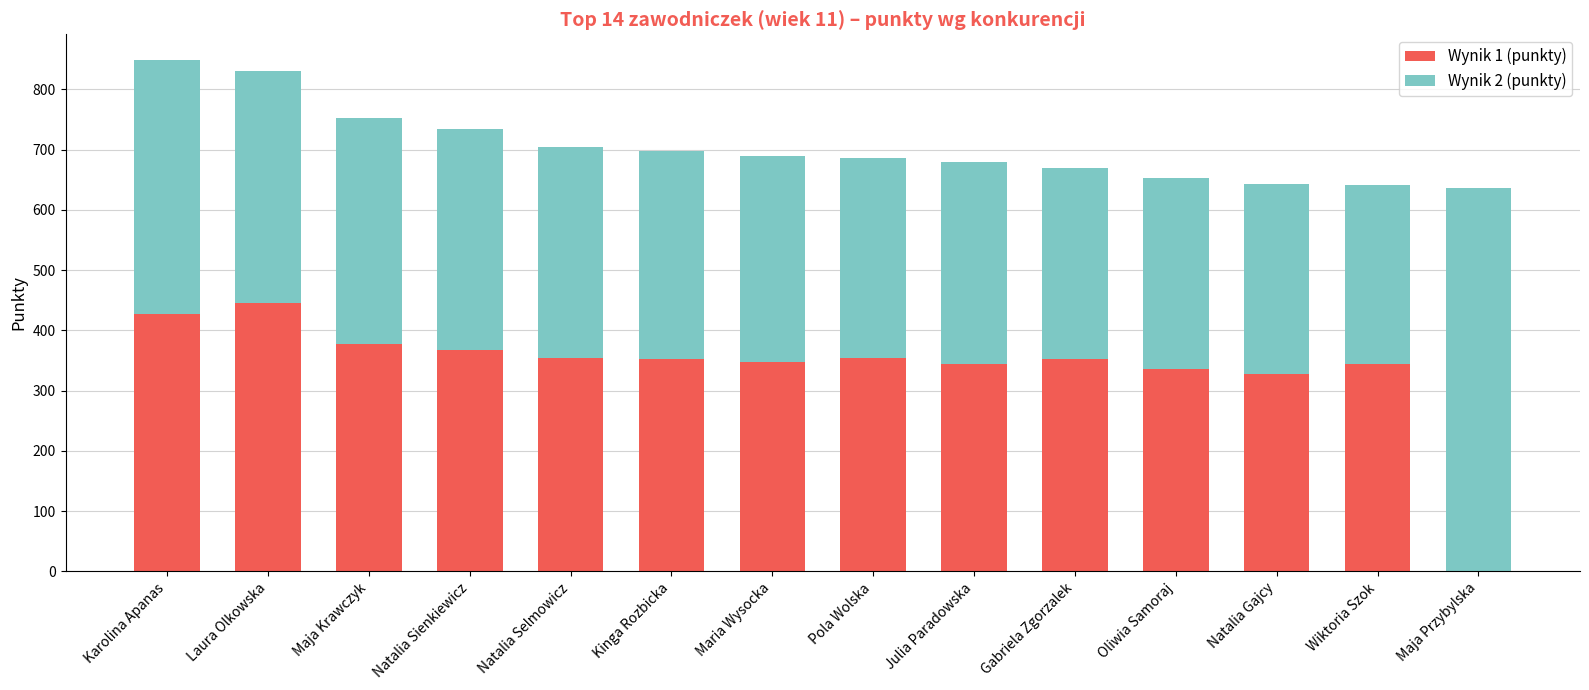

What is the total value across all series at Gabriela Zgorzalek?

670